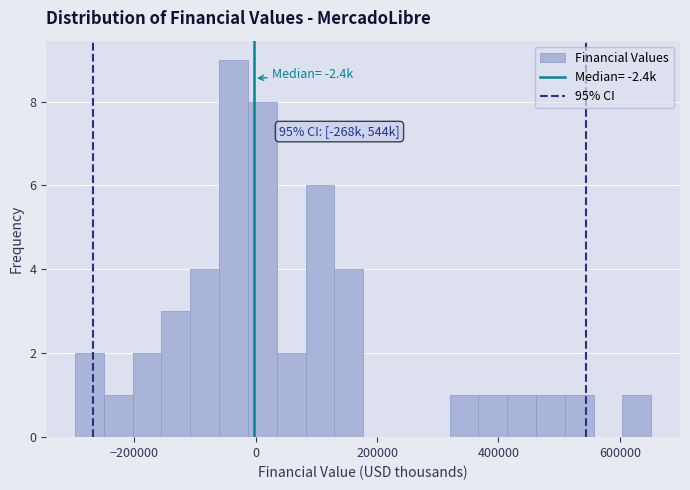

Read against the x-axis, roughly where is the centre of the tallest bar?

-40000